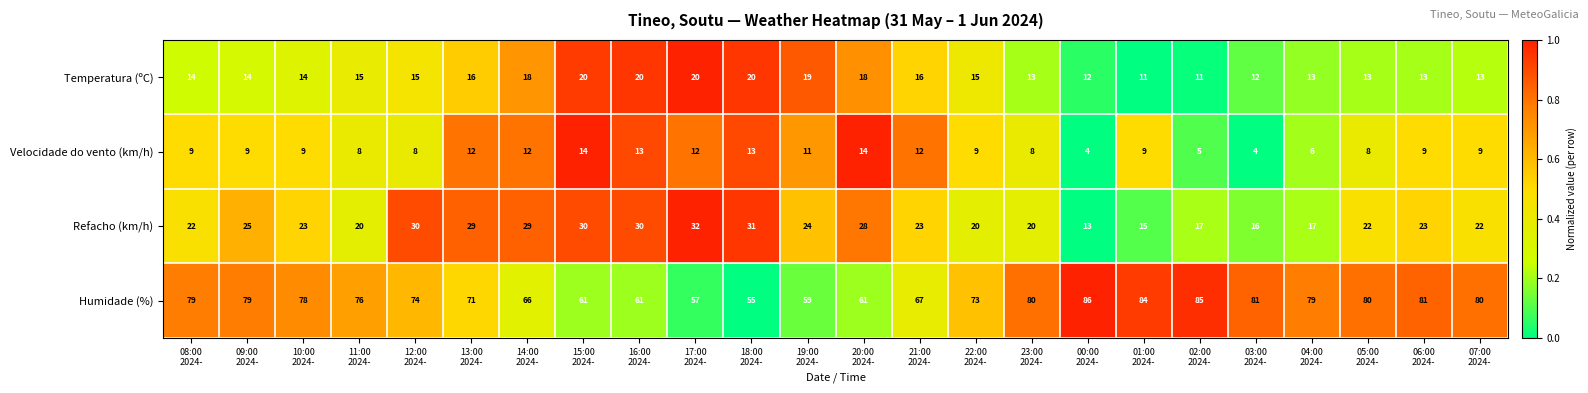

At how many categories does at least one series exceed 51?

24